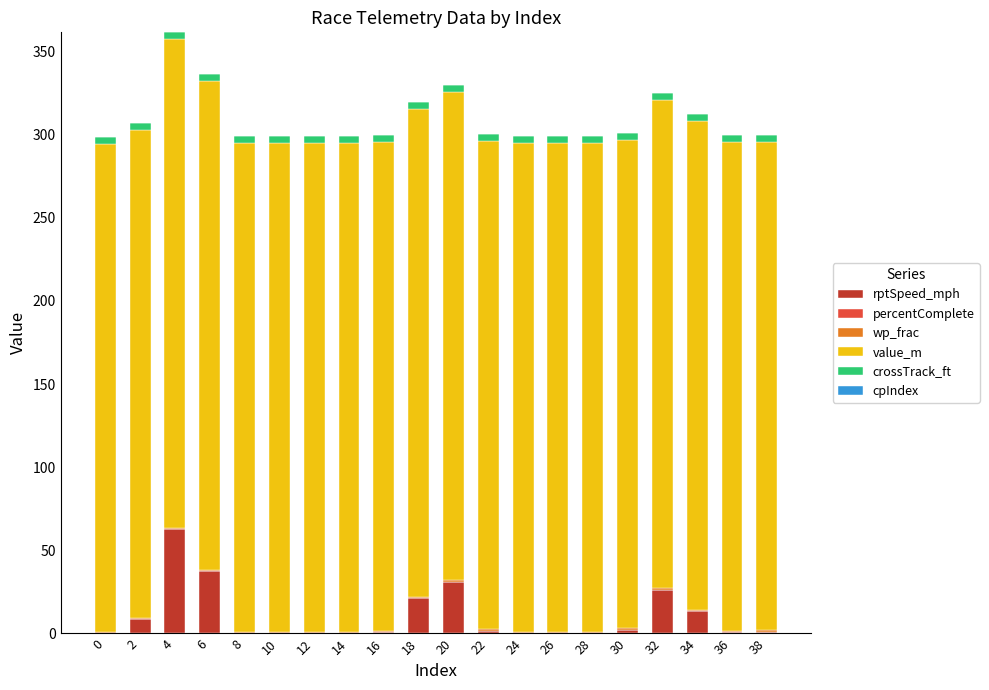

The rptSpeed_mph series shows 0.2 at 12. True or false?

True